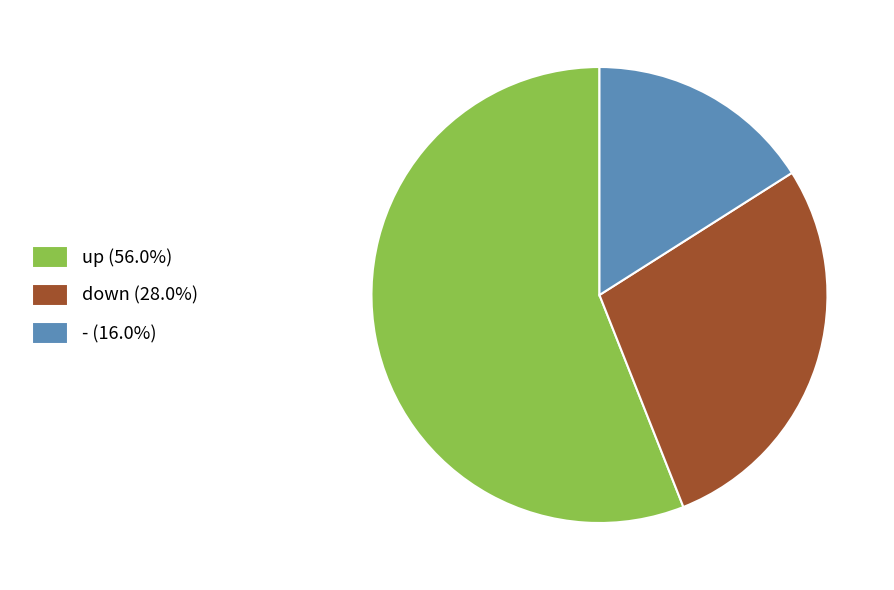

Which category has the smallest portion of the pie?

-